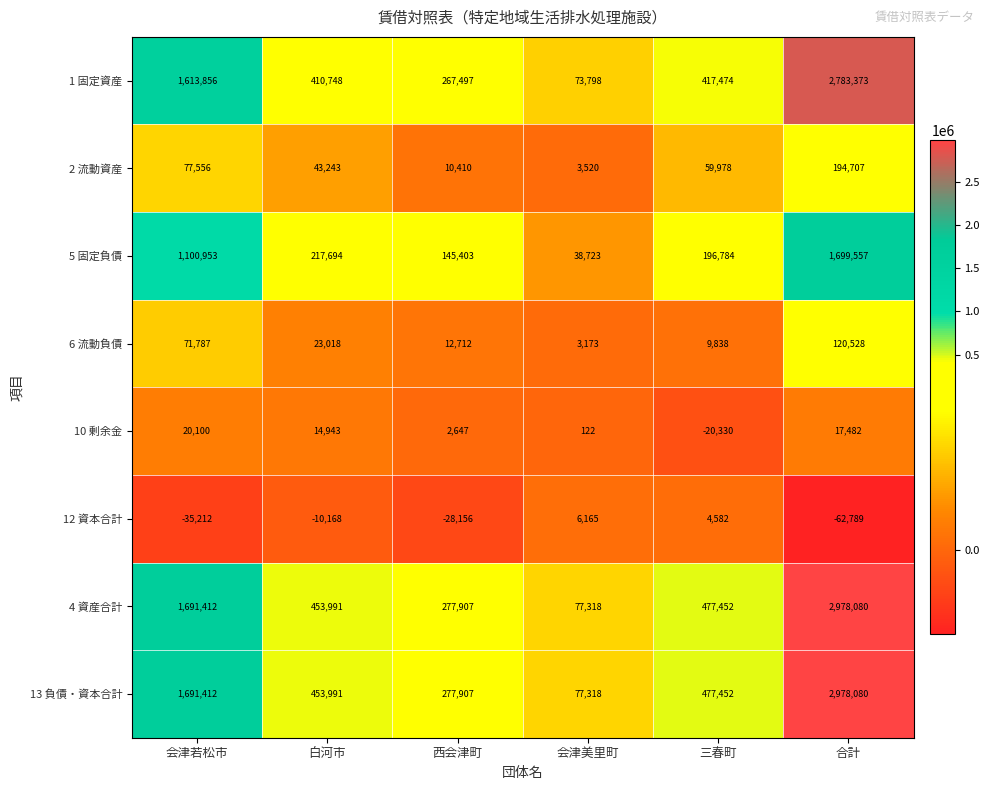

At which label does 12 資本合計 first exceed -10168?

会津美里町